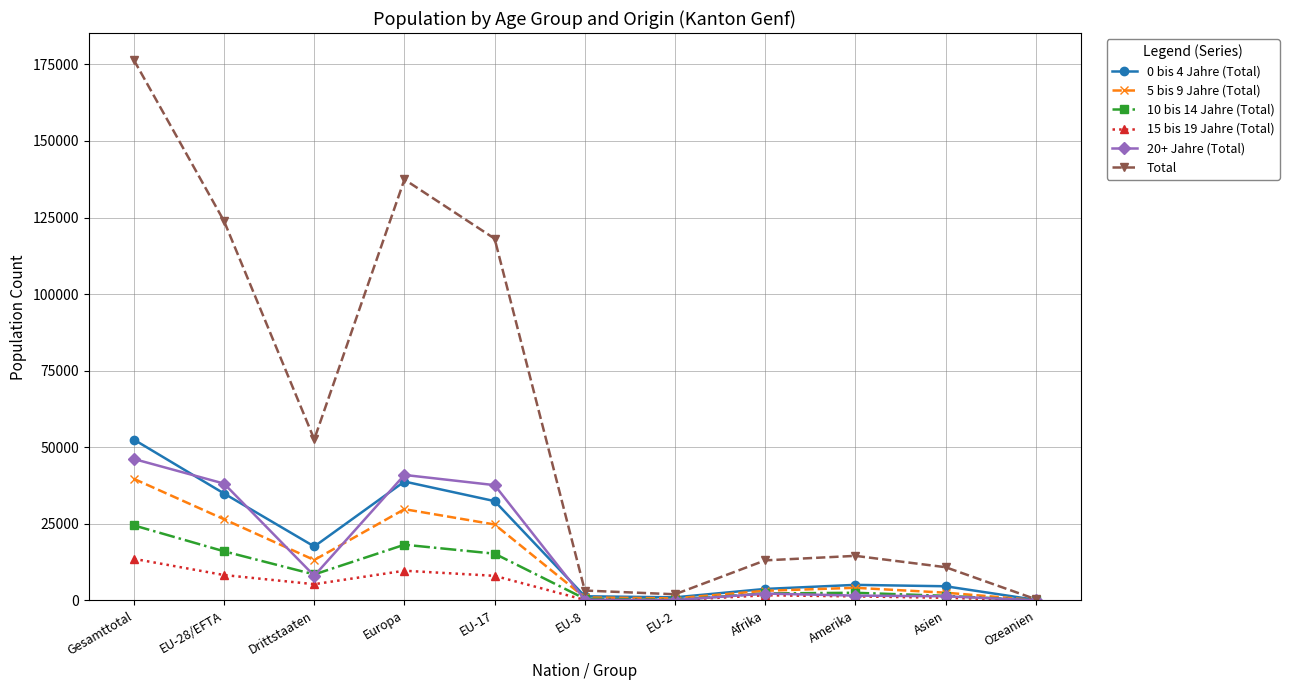

Which series has the largest total across all categories?

Total